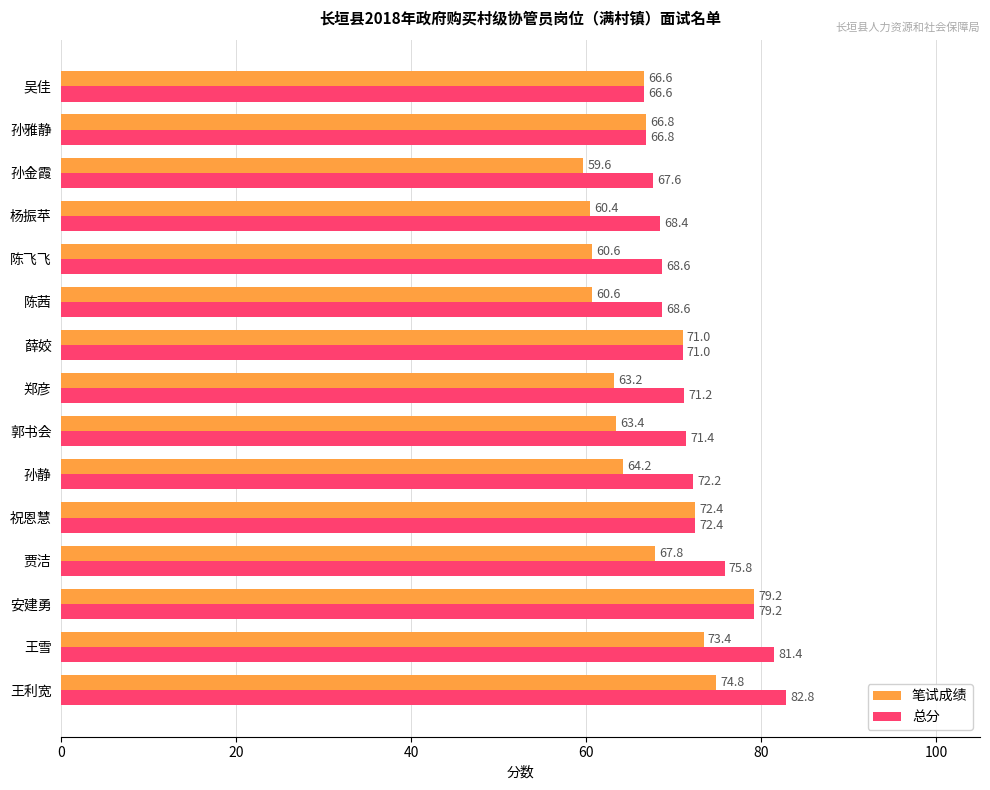

What is the difference between the maximum and minimum values in the 笔试成绩 series?

19.6